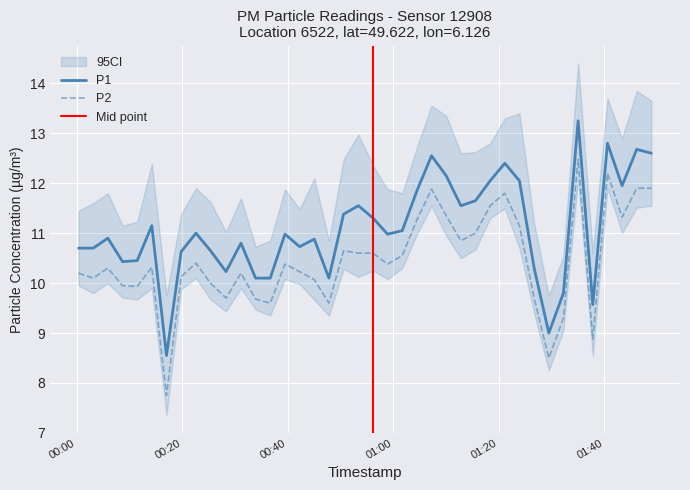

True or false: P1 and P2 intersect in this chart.

False